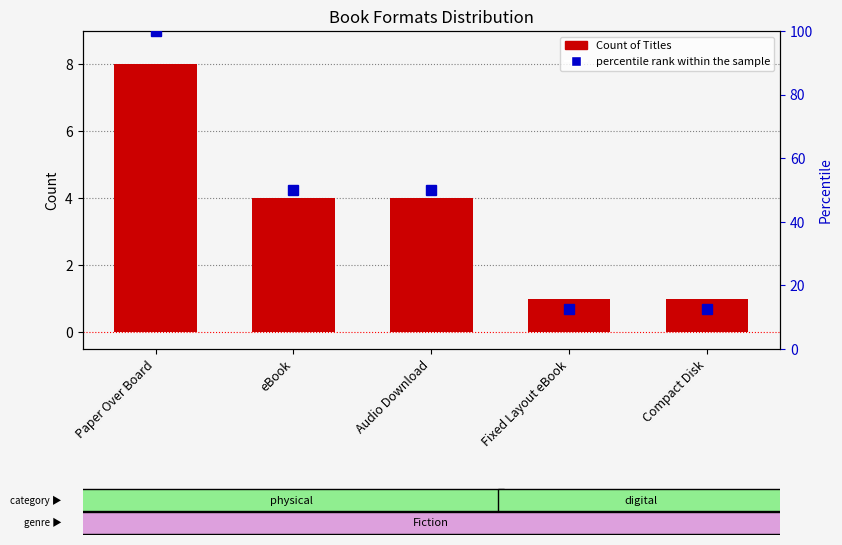

List the series in order of their overall mean, highest first.

percentile rank within the sample, Count of Titles